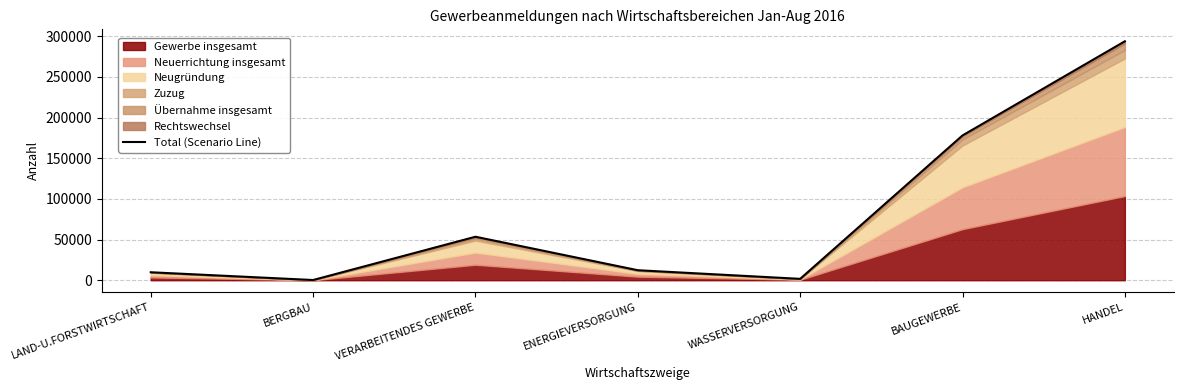

The chart shows a value of 35709 at VERARBEITENDES GEWERBE. True or false?

False